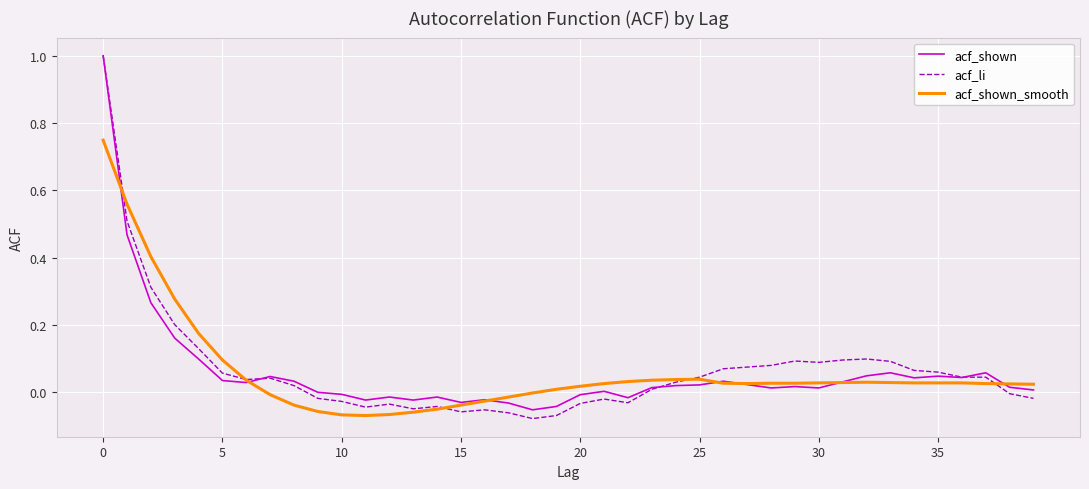

What is the difference between the maximum and minimum values in the acf_shown series?

1.1